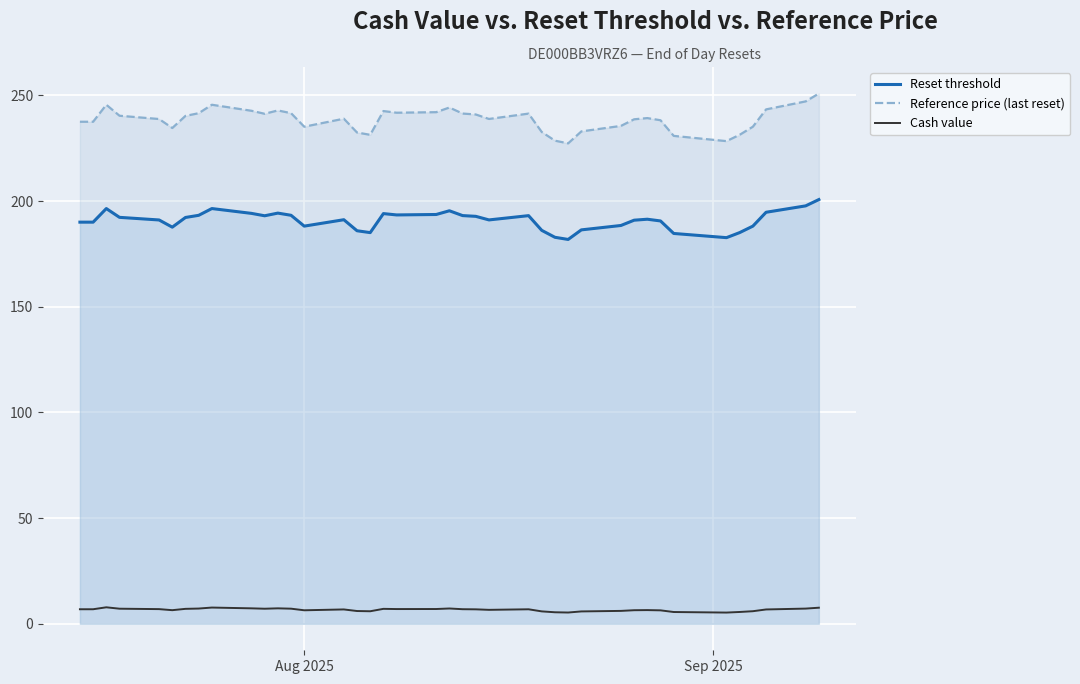

Which series has the largest range (max minus min)?

Reference price (last reset)